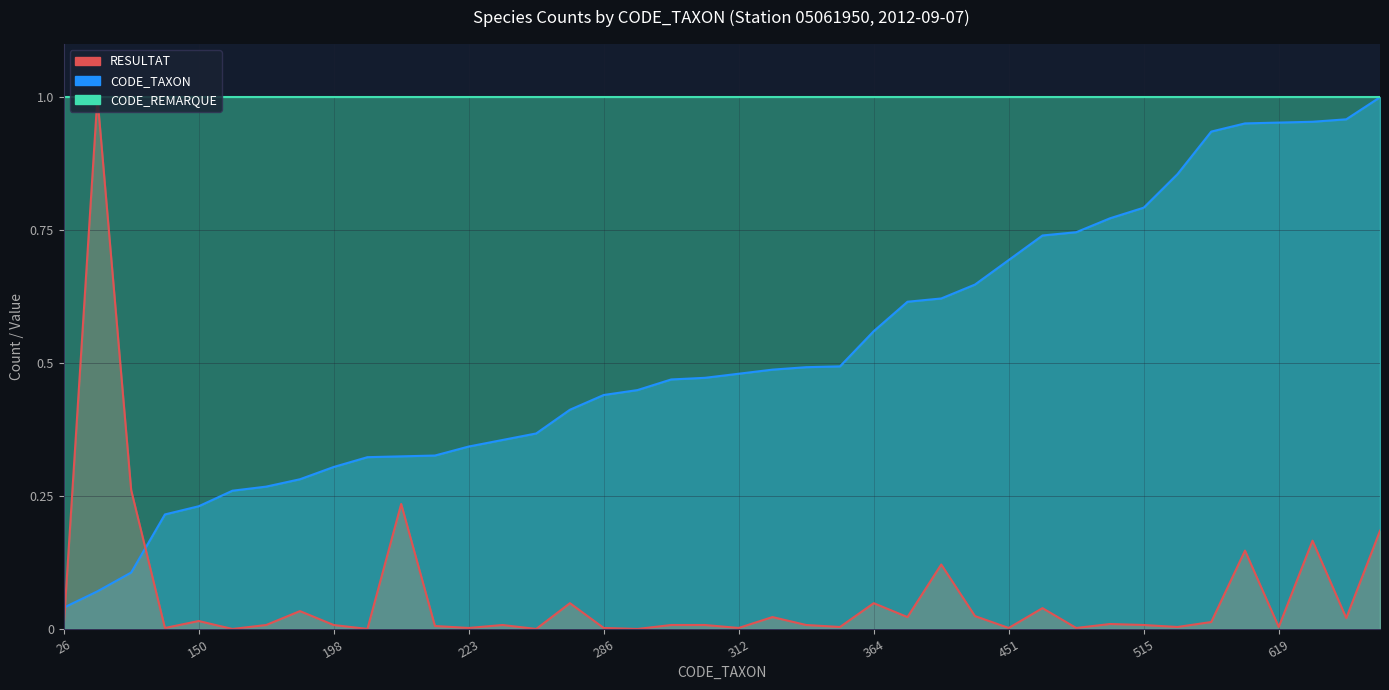

Does the chart display data point markers on the line(s)?

No